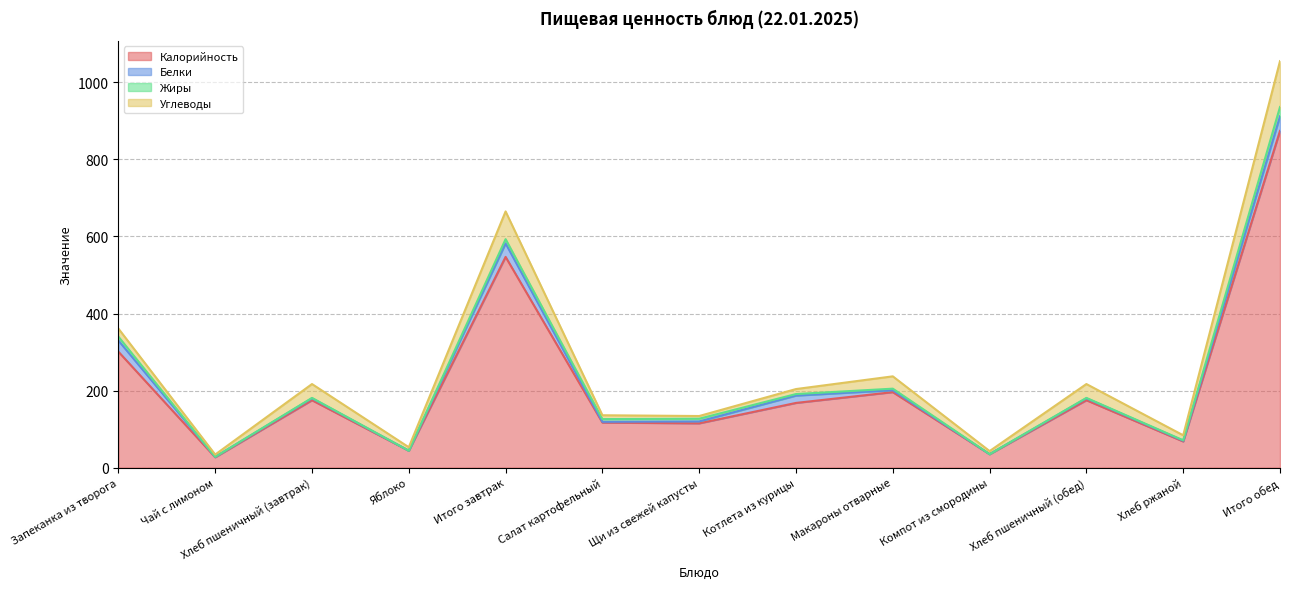

Where is the first local maximum for Белки?

Хлеб пшеничный (завтрак)